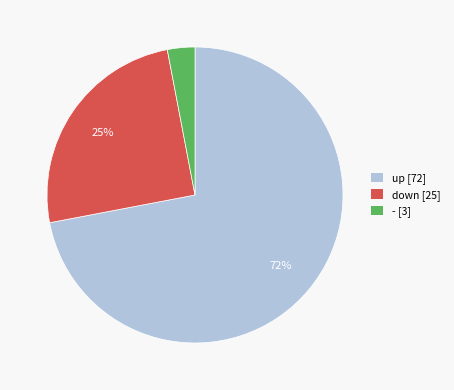

How many segments does this pie chart have?

3